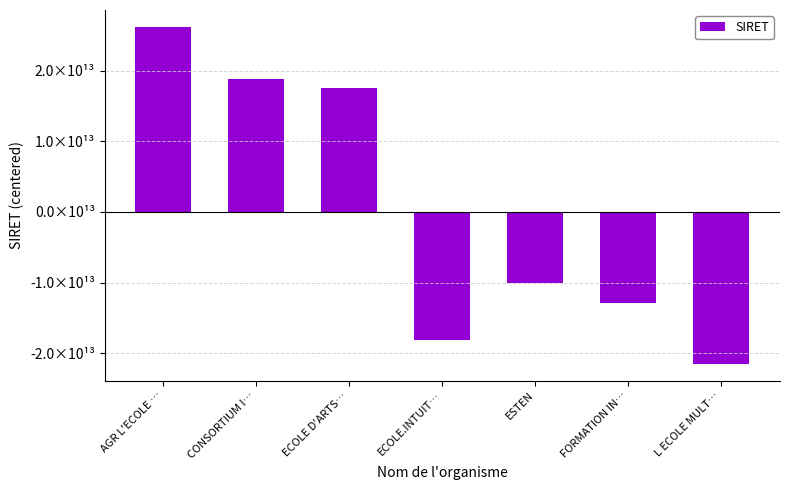

The chart shows a value of -12814642657152 at FORMATION IN…. True or false?

True